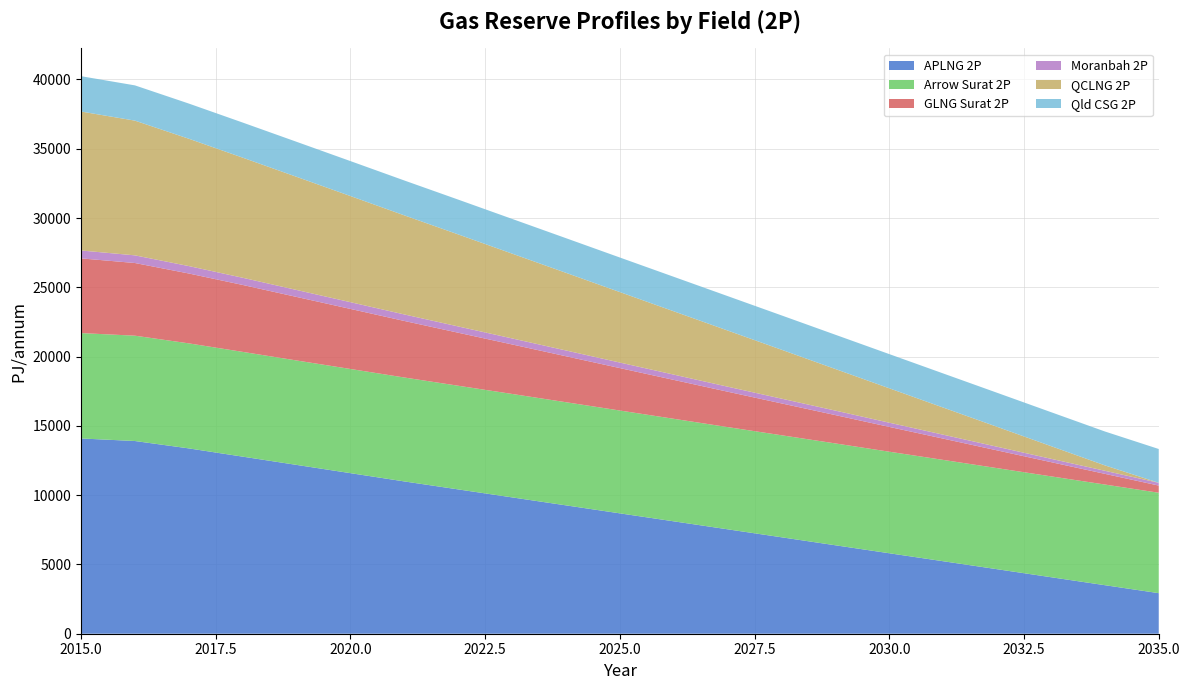

Reading right to left, transcribe all the data shown in this chart.

APLNG 2P: 2035=2927.4	2034=3503.0	2033=4078.6	2032=4655.8	2031=5231.4	2030=5807.0	2029=6382.6	2028=6959.8	2027=7535.4	2026=8111.0	2025=8686.6	2024=9263.8	2023=9839.4	2022=10415.0	2021=10990.6	2020=11587.9	2019=12183.6	2018=12779.3	2017=13375.0	2016=13907.7	2015=14091.0
Arrow Surat 2P: 2035=7246.4	2034=7264.0	2033=7278.8	2032=7295.0	2031=7313.0	2030=7328.4	2029=7350.2	2028=7362.5	2027=7377.2	2026=7399.5	2025=7421.2	2024=7442.9	2023=7464.6	2022=7481.3	2021=7500.1	2020=7517.5	2019=7536.5	2018=7560.9	2017=7579.7	2016=7601.4	2015=7605.8
GLNG Surat 2P: 2035=516.6	2034=771.0	2033=1025.4	2032=1280.5	2031=1534.9	2030=1789.3	2029=2043.7	2028=2298.8	2027=2553.2	2026=2807.7	2025=3062.1	2024=3317.2	2023=3571.6	2022=3826.0	2021=4080.4	2020=4334.6	2019=4585.4	2018=4829.9	2017=5042.1	2016=5244.1	2015=5391.0
Moranbah 2P: 2035=200.8	2034=221.9	2033=242.8	2032=263.6	2031=284.2	2030=304.6	2029=324.5	2028=343.8	2027=362.6	2026=381.2	2025=399.4	2024=417.5	2023=435.4	2022=453.2	2021=470.4	2020=486.8	2019=502.8	2018=519.2	2017=535.9	2016=553.0	2015=570.0
QCLNG 2P: 2035=0.0	2034=390.5	2033=914.2	2032=1437.5	2031=1957.6	2030=2481.9	2029=3001.1	2028=3529.4	2027=4053.1	2026=4569.3	2025=5085.7	2024=5603.6	2023=6120.1	2022=6641.8	2021=7150.7	2020=7659.5	2019=8165.1	2018=8667.5	2017=9190.1	2016=9722.6	2015=10028.0
Qld CSG 2P: 2035=2440.1	2034=2445.6	2033=2451.1	2032=2456.6	2031=2462.0	2030=2467.5	2029=2473.0	2028=2478.5	2027=2483.9	2026=2489.4	2025=2494.9	2024=2500.4	2023=2505.9	2022=2511.3	2021=2516.8	2020=2522.3	2019=2527.8	2018=2533.2	2017=2538.7	2016=2544.2	2015=2549.7